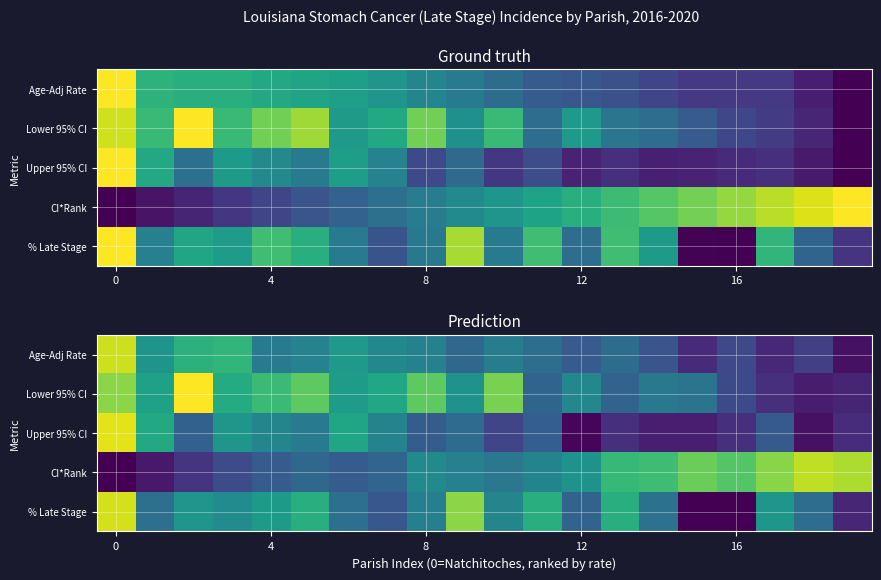

The value of Lower 95% CI at 4 is 0.3. True or false?

False